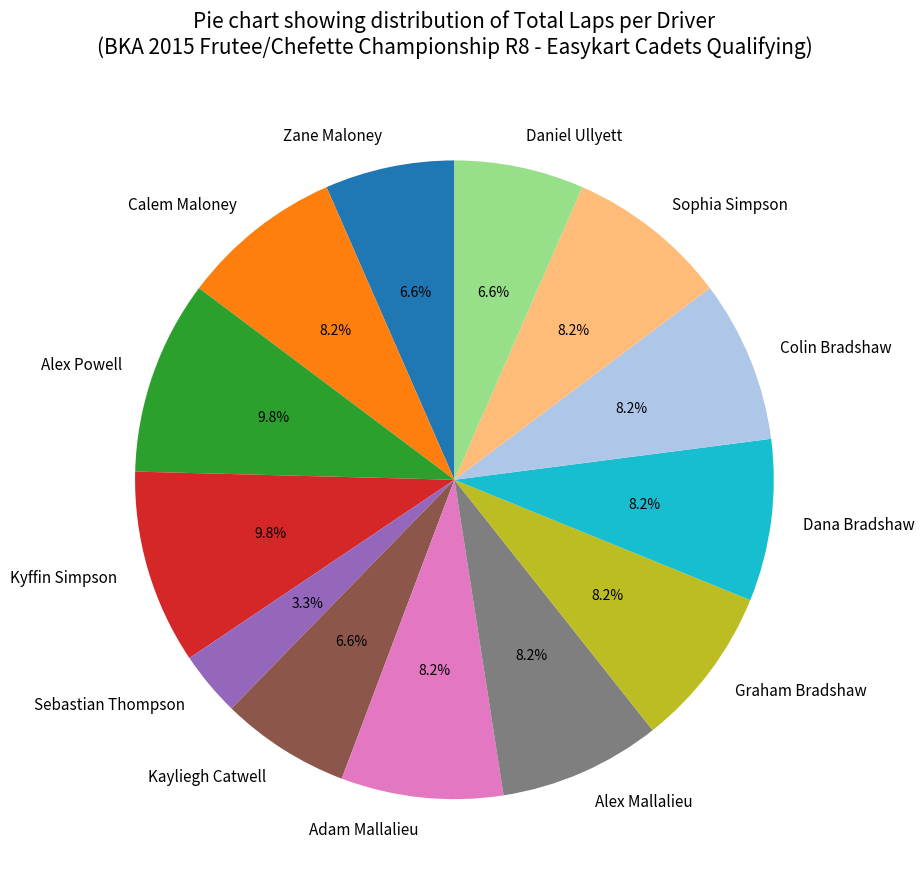

Which has a higher value, Zane Maloney or Graham Bradshaw?

Graham Bradshaw